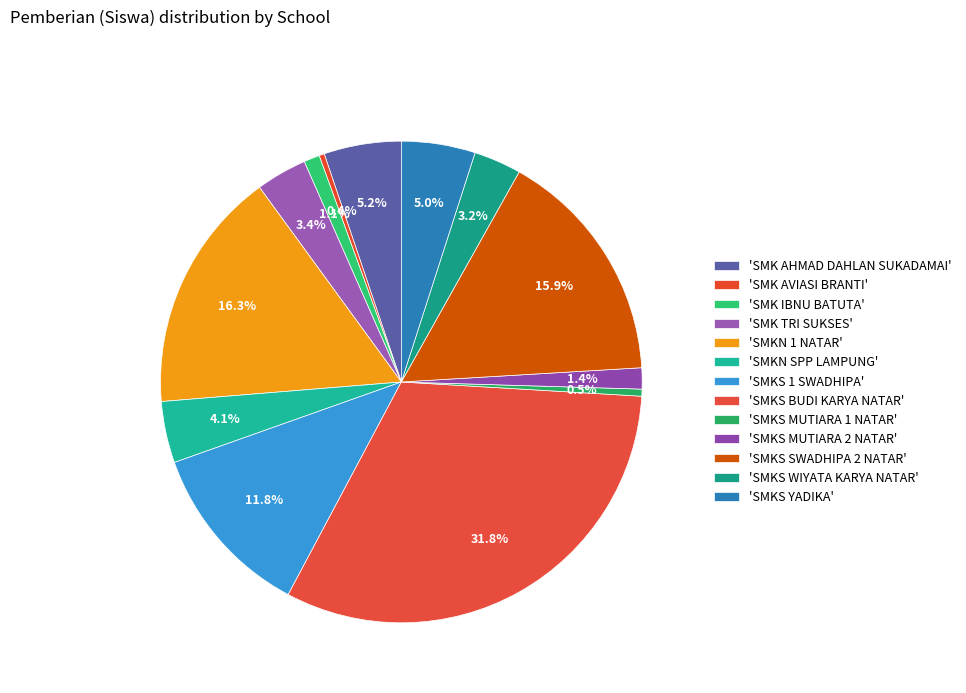

Is there a majority slice in this chart?

No